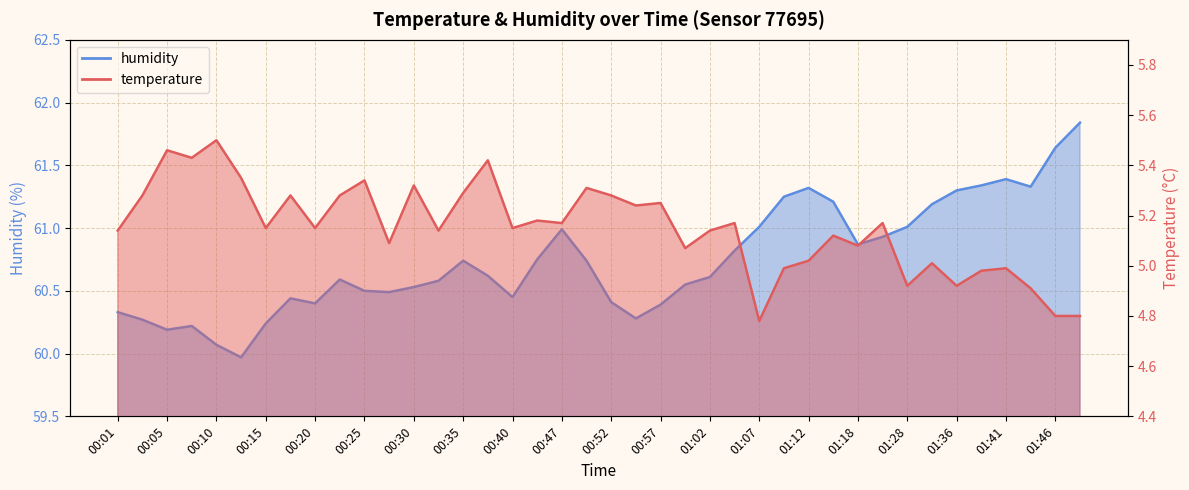

What is the difference between the maximum and second lowest values in the temperature series?

0.7